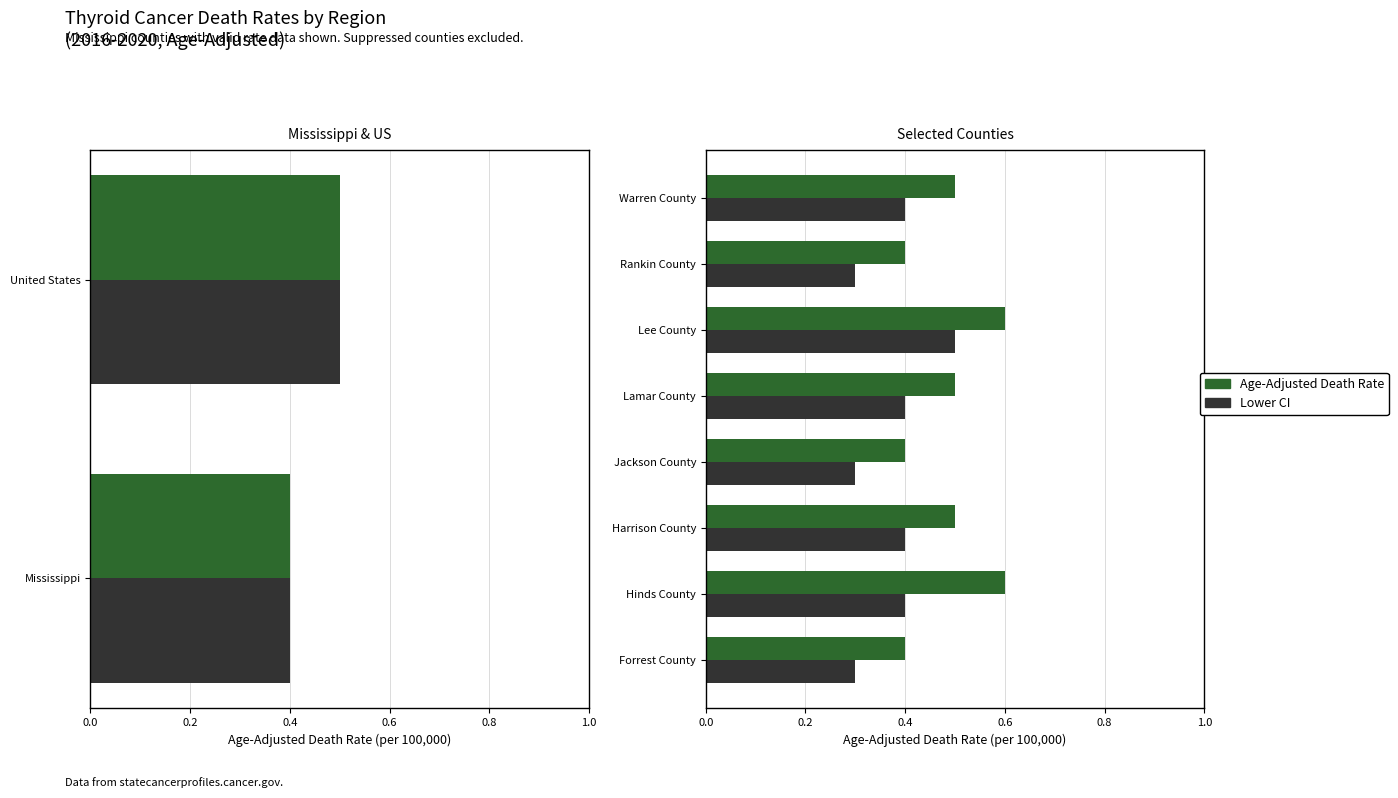

The Lower CI series shows 0.4 at Harrison County. True or false?

True